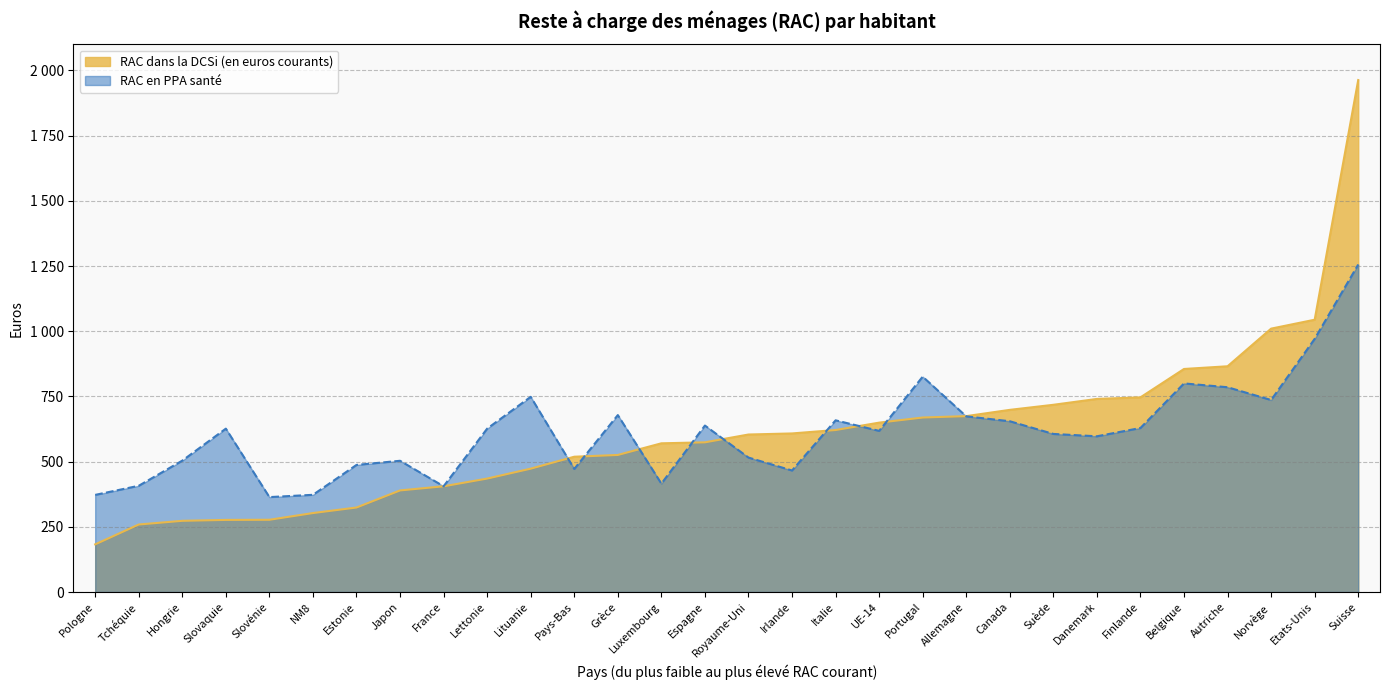

How many data points in RAC en PPA santé are less than 626?

15